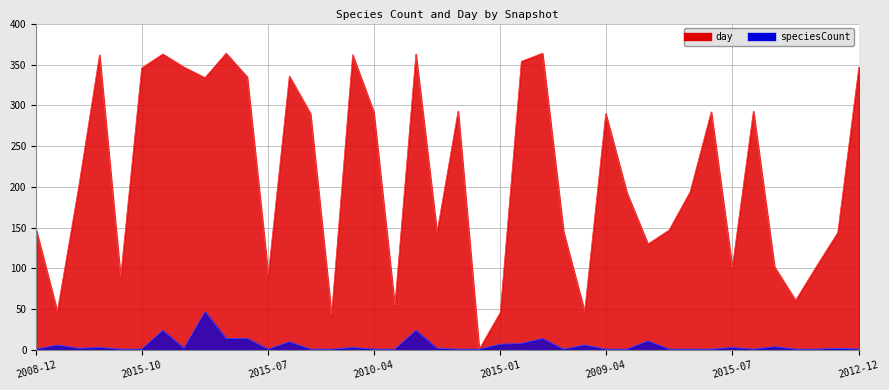

Which category has the lowest value across all series?

2013-12-20